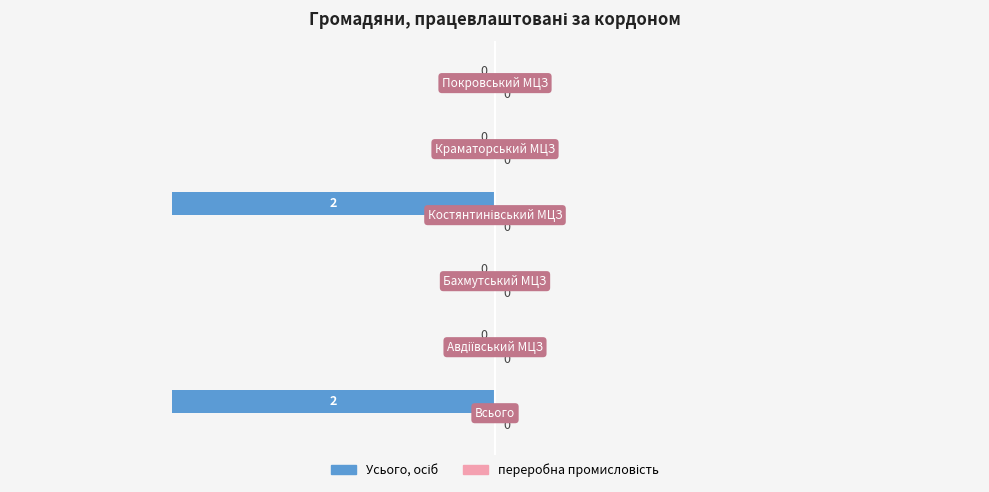

How many values are between -2 and 0?

6